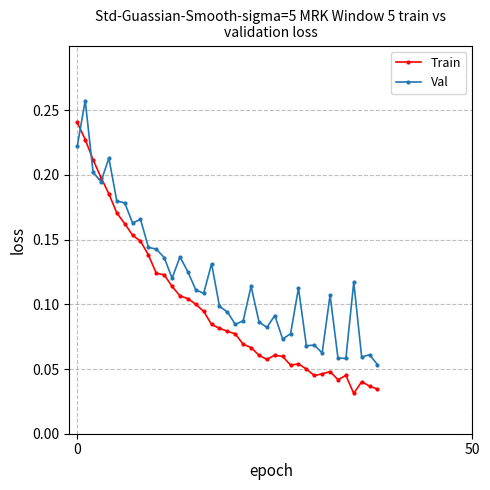

True or false: Train and Val cross at least once.

True